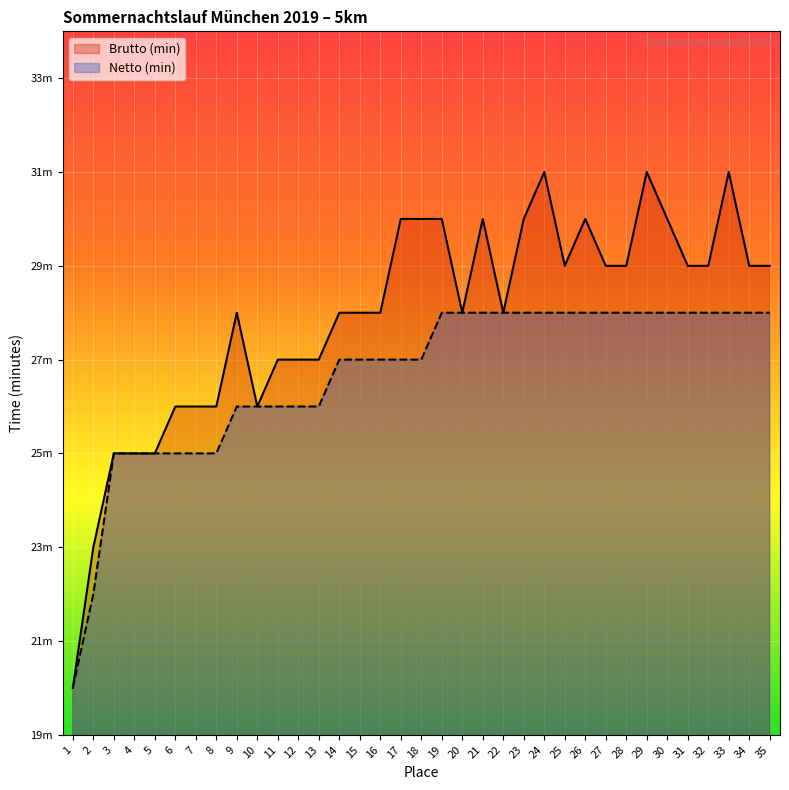

Which series changed the most between 10 and 25?

Brutto (min)